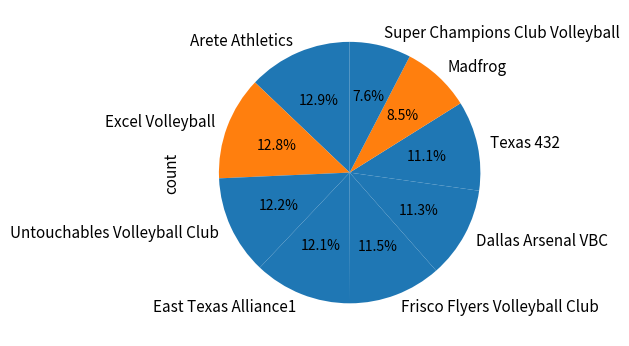

Is there a majority slice in this chart?

No